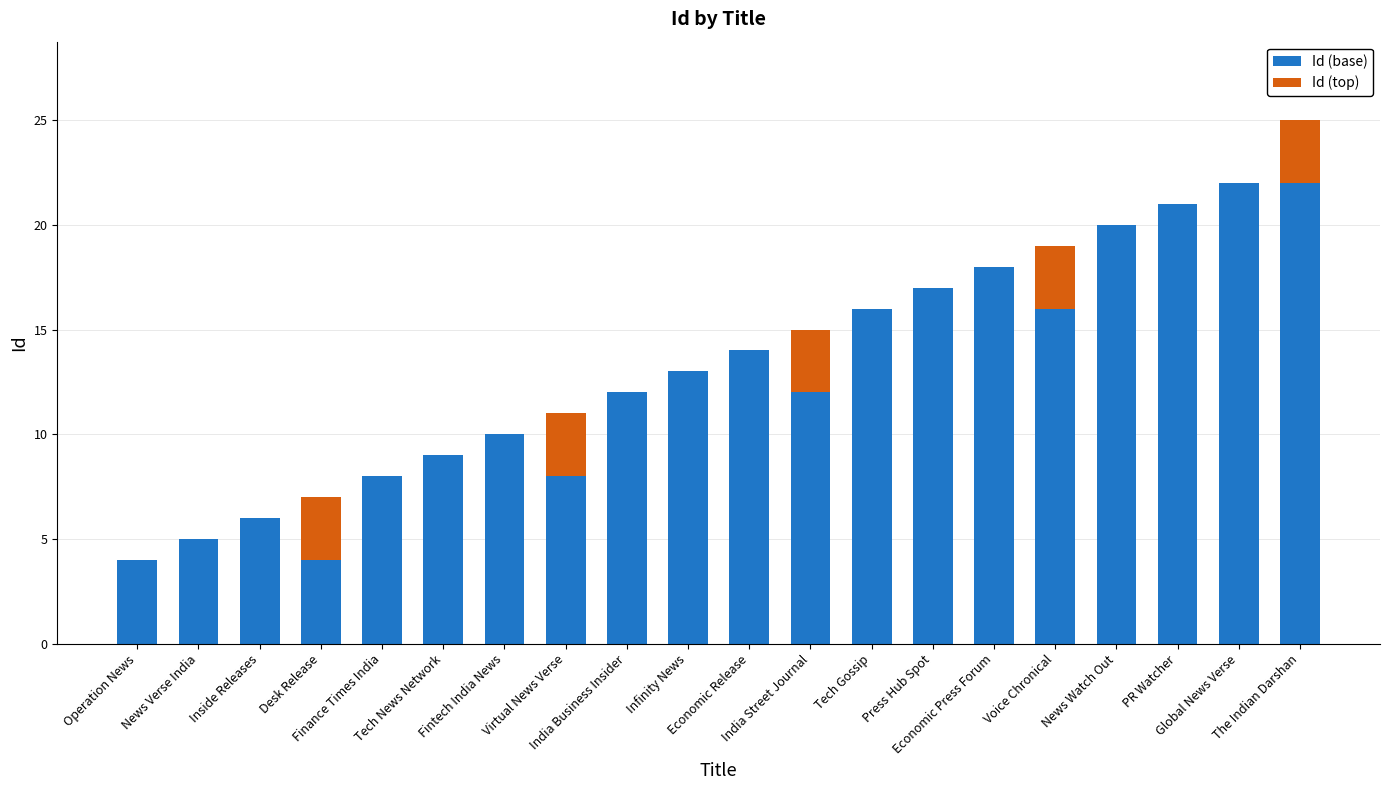

What is the maximum value for Id (base)?

22